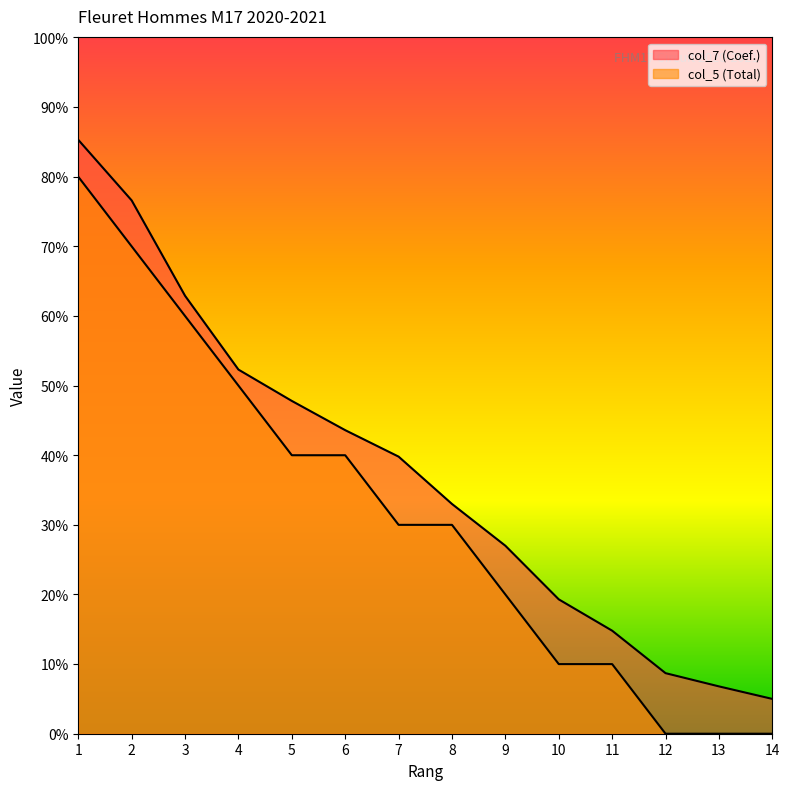

What is the difference between the col_7 (Coef.) values at 1 and 5?

3.7